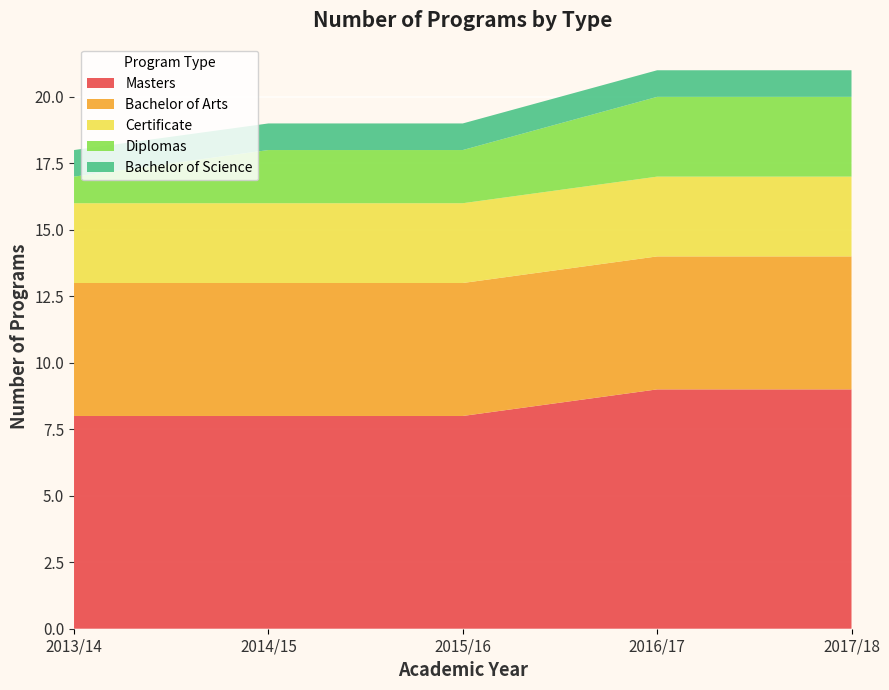

Reading left to right, extract all data points from this chart.

Masters: 2013/14=8	2014/15=8	2015/16=8	2016/17=9	2017/18=9
Bachelor of Arts: 2013/14=5	2014/15=5	2015/16=5	2016/17=5	2017/18=5
Certificate: 2013/14=3	2014/15=3	2015/16=3	2016/17=3	2017/18=3
Diplomas: 2013/14=1	2014/15=2	2015/16=2	2016/17=3	2017/18=3
Bachelor of Science: 2013/14=1	2014/15=1	2015/16=1	2016/17=1	2017/18=1